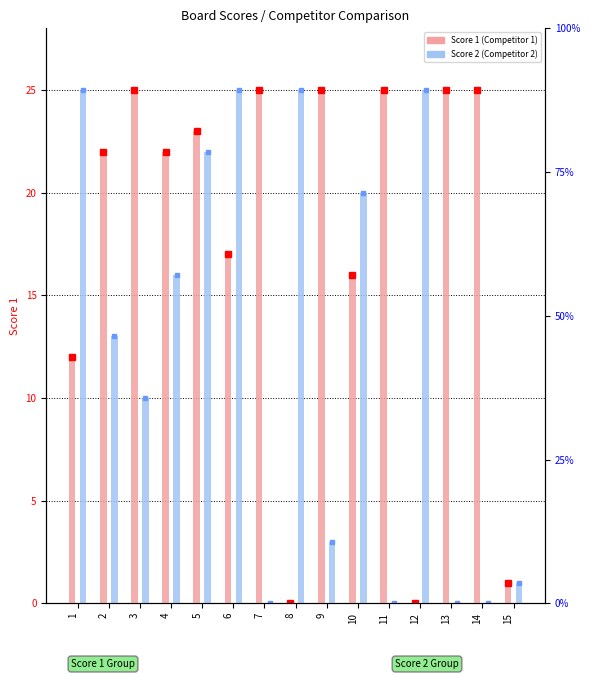

Which series changed the most between 5 and 7?

Score 2